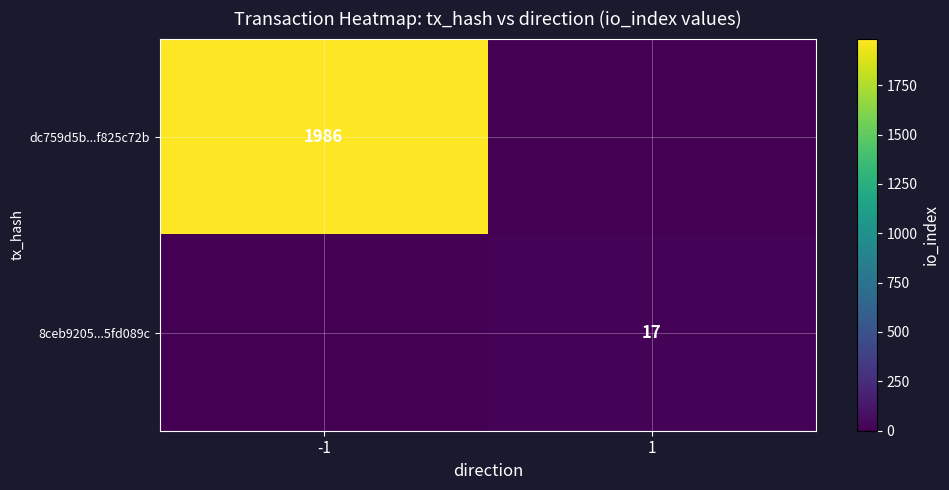

The value of 8ceb9205...5fd089c at 1 is 24. True or false?

False